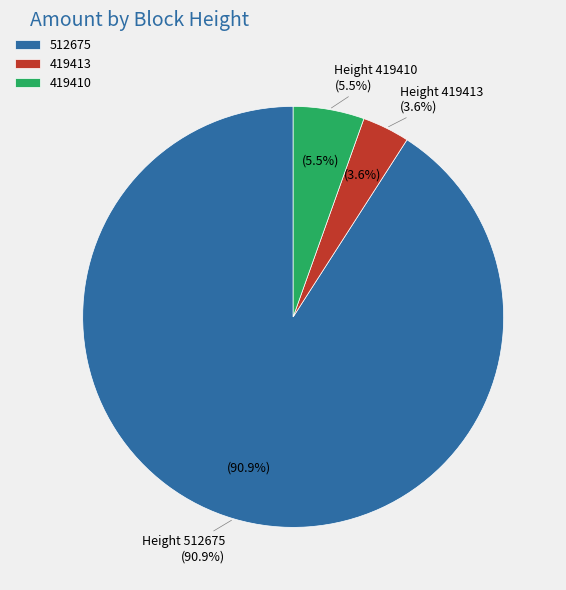

What percentage is NOT represented by 419410?

94.5%